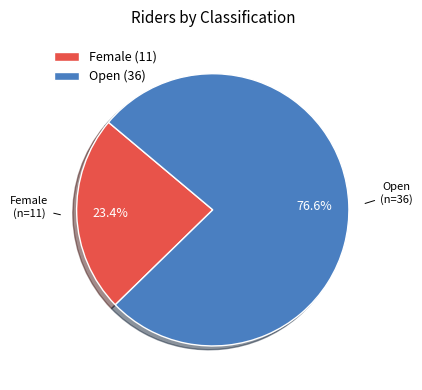

How many segments does this pie chart have?

2